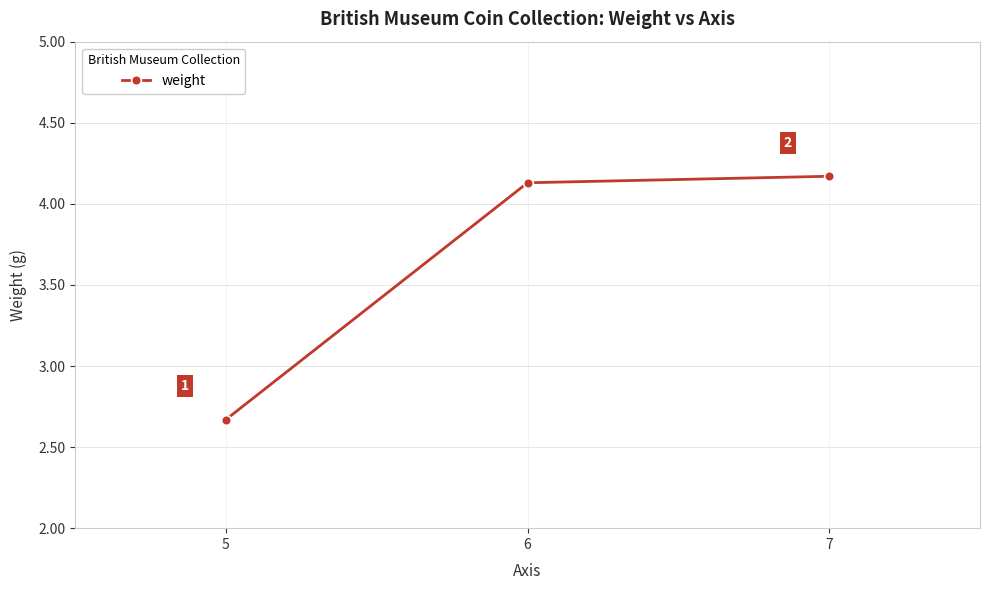

Between 6 and 5, which is larger?

6